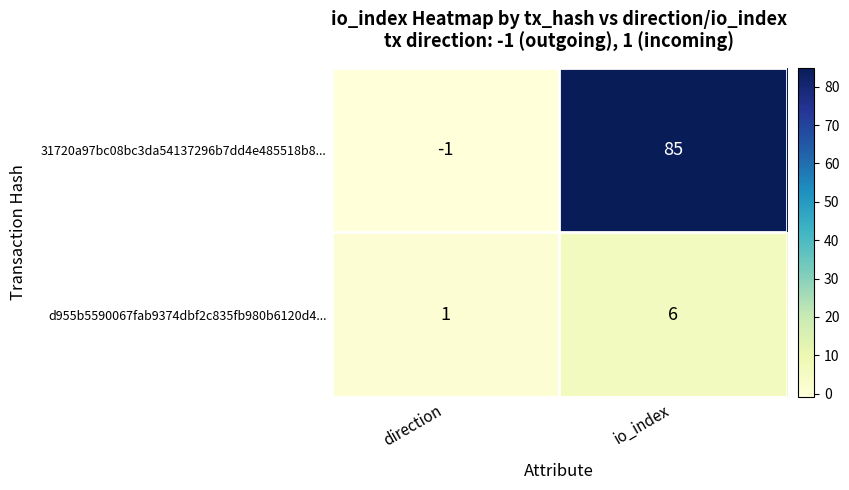

The value of d955b5590067fab9374dbf2c835fb980b6120d4... at direction is 2. True or false?

False